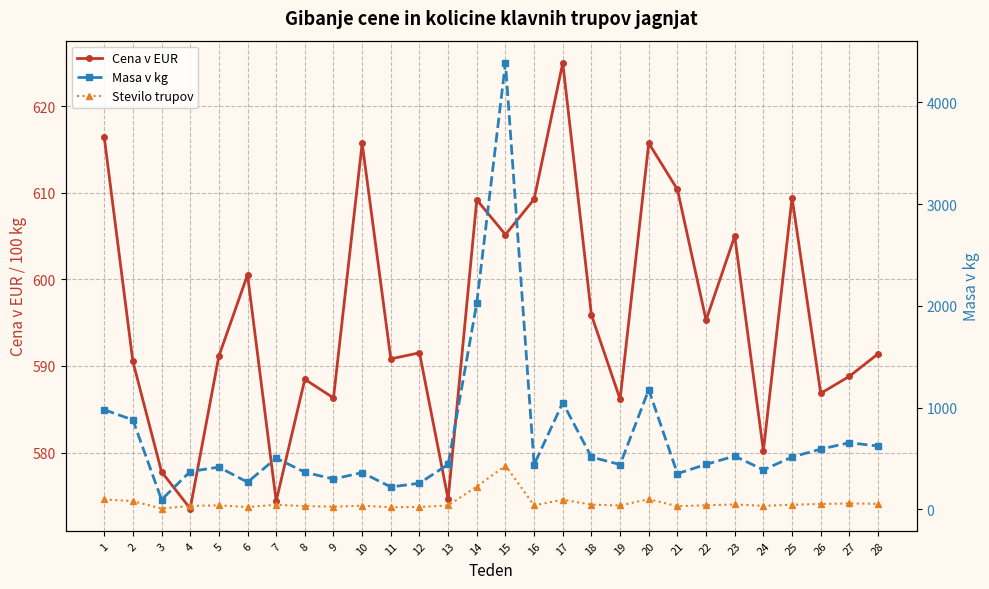

What is the greatest value displayed?

4388.0